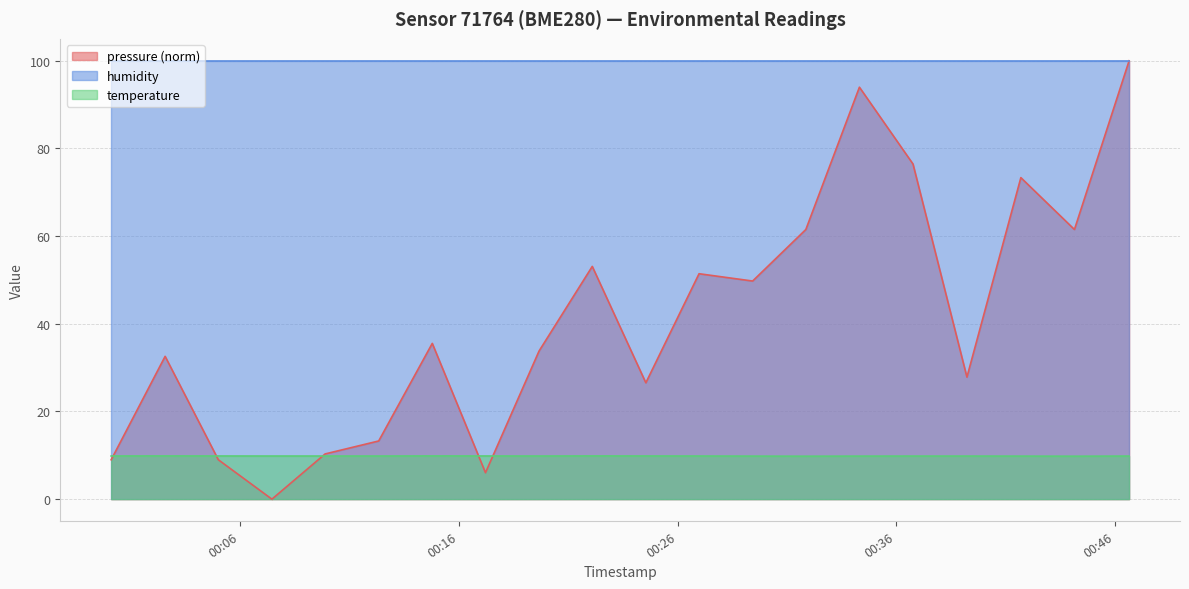

What is the average value of the temperature series?

9.8